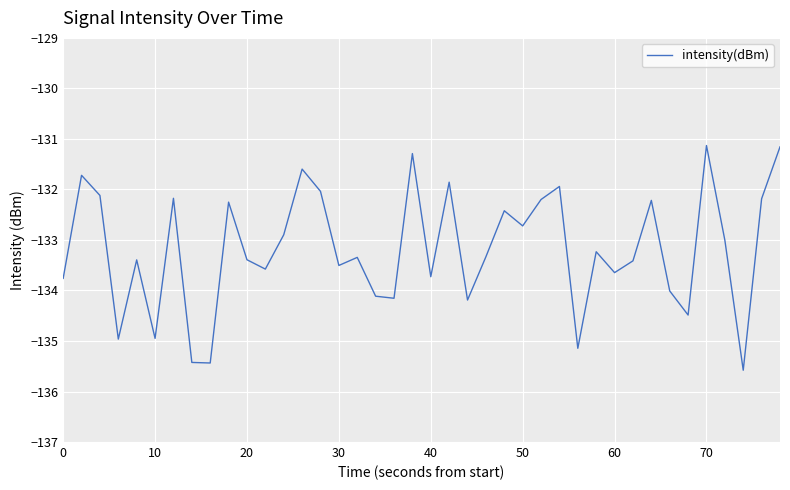

What is the difference between the maximum and minimum values?

4.4